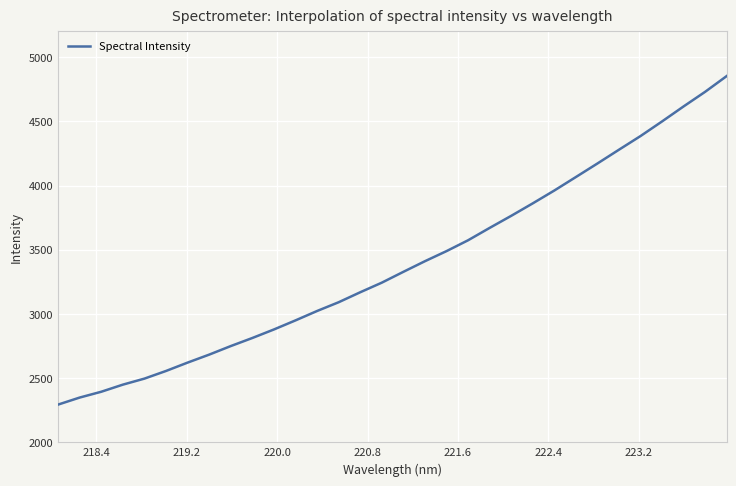

How many series are shown in this chart?

1